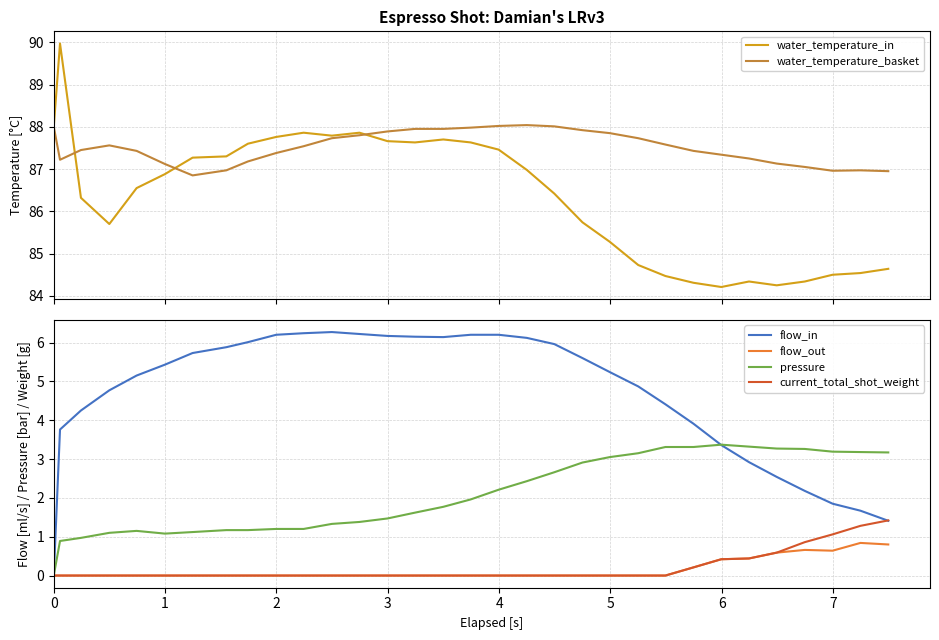

What is the maximum value for flow_in?

6.3